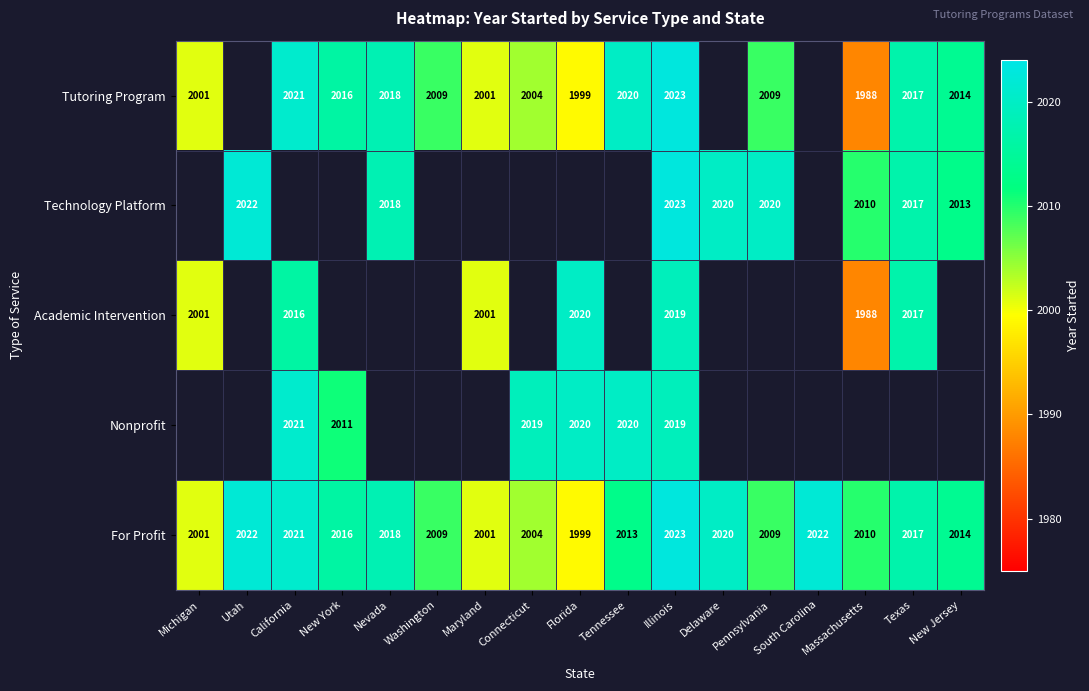

At how many categories does at least one series exceed 2015?

12